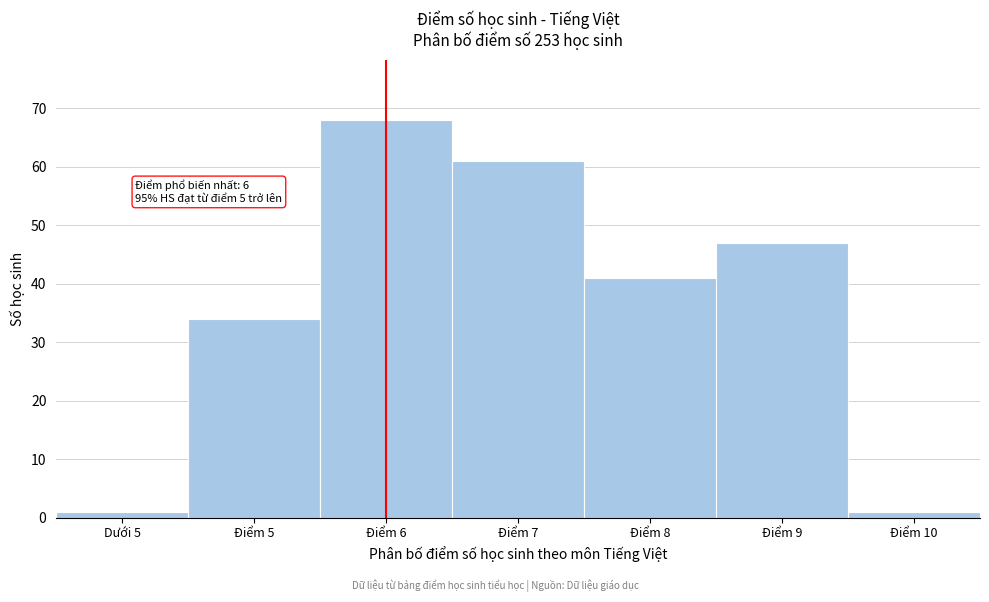

Reading left to right, what are all the values shown in this chart?

1	34	68	61	41	47	1